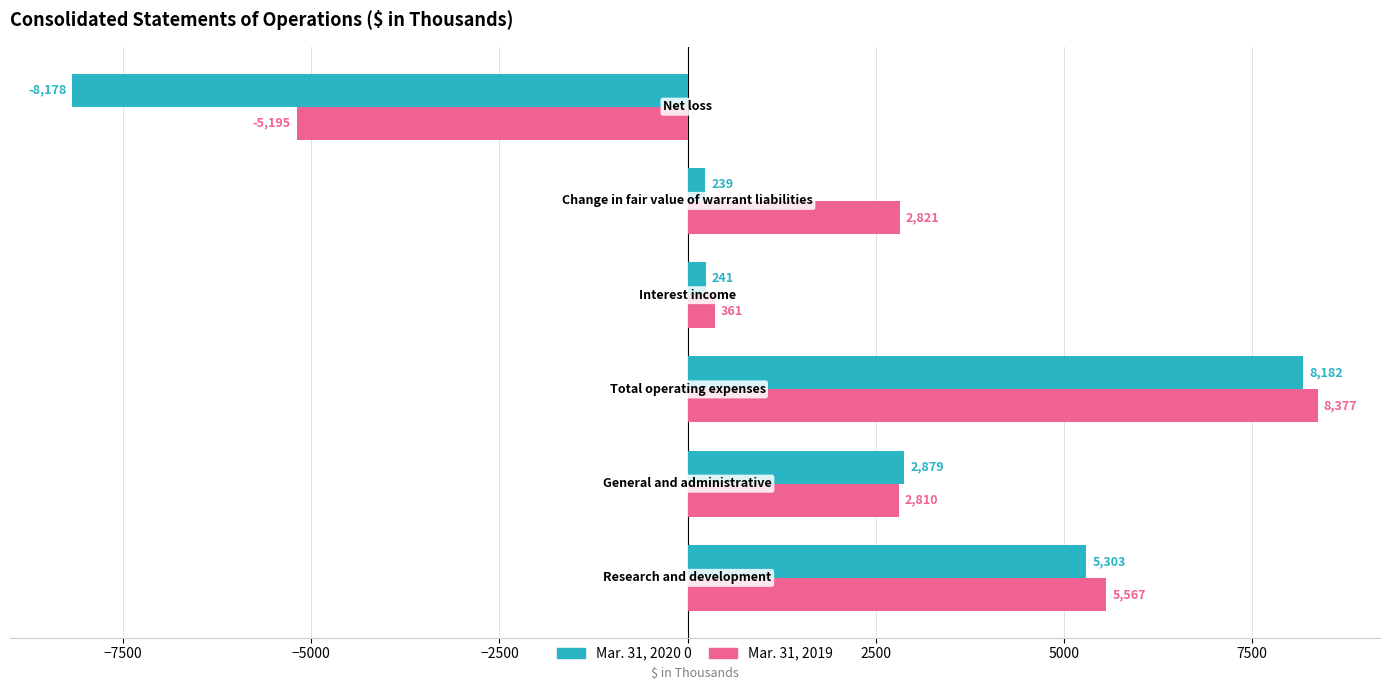

Rank the series by their average value, from highest to lowest.

Mar. 31, 2019, Mar. 31, 2020